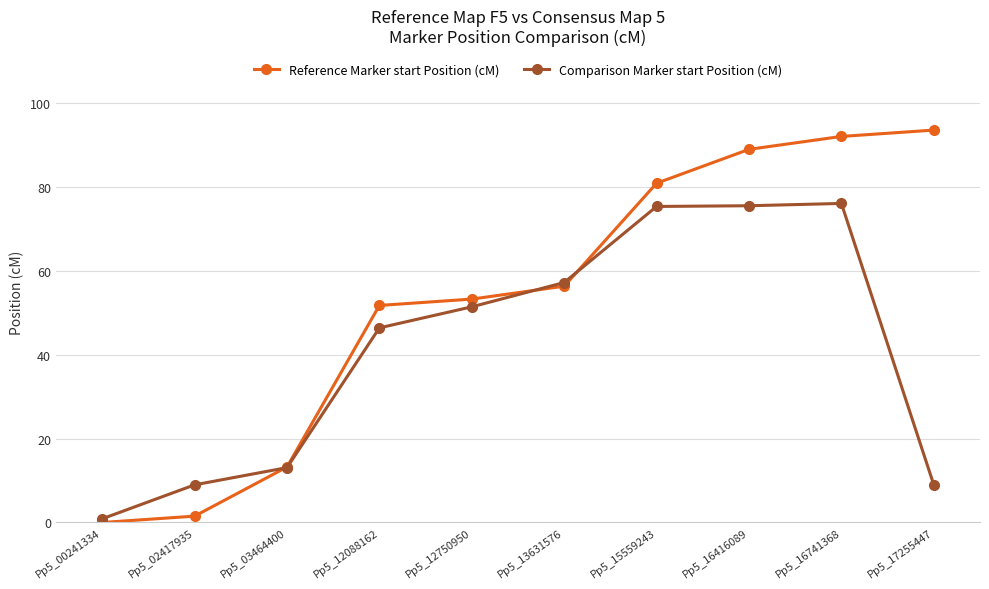

What is the difference between the second highest and second lowest values in the Comparison Marker start Position (cM) series?

66.6